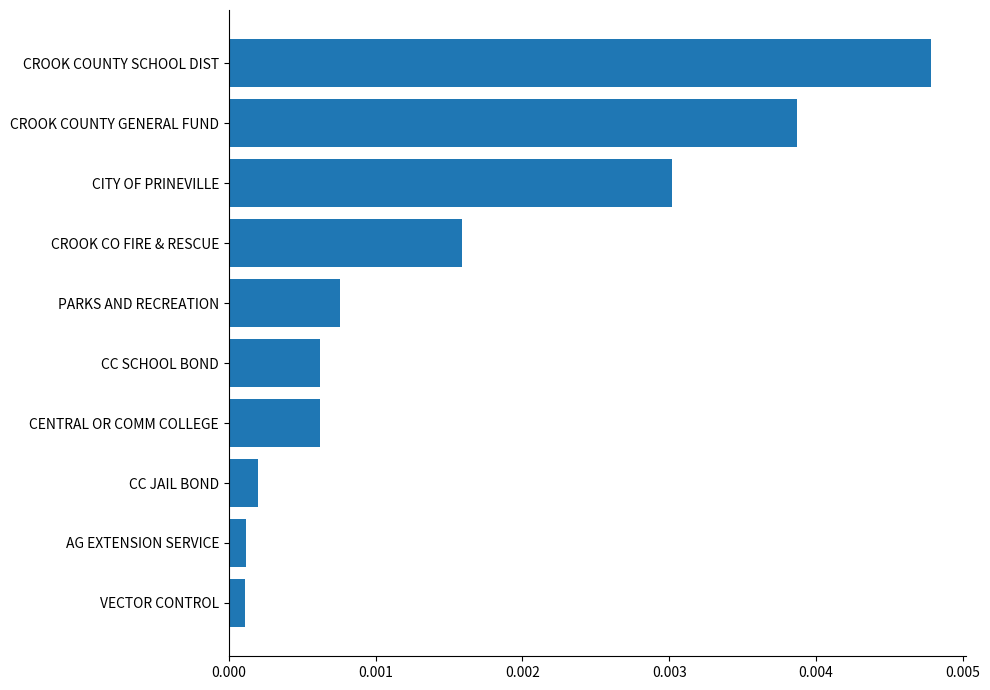

Which label corresponds to the largest value in the chart?

CROOK COUNTY SCHOOL DIST